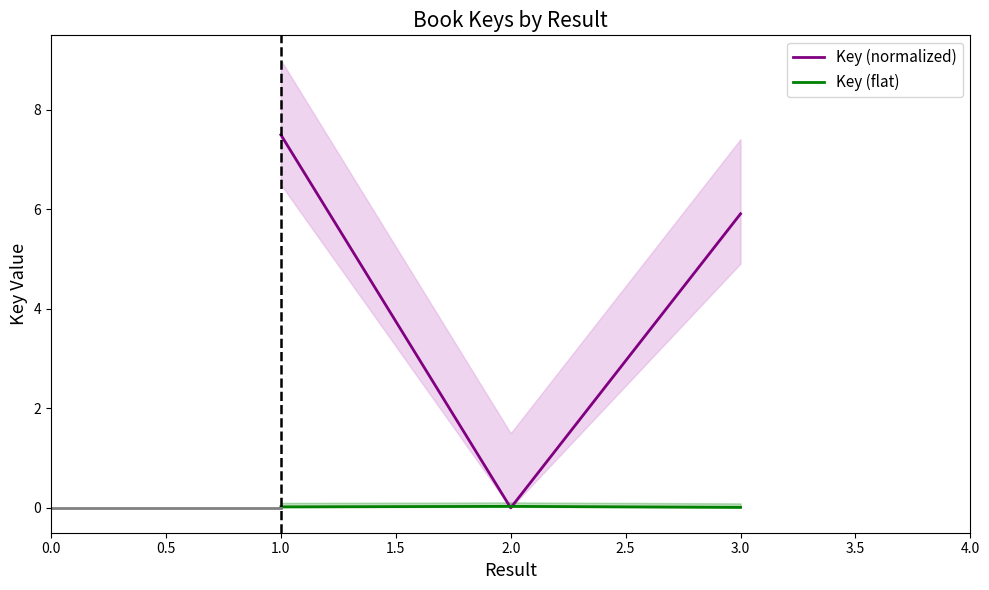

True or false: Key (normalized) has a value of 0.0 at 2.0.

True